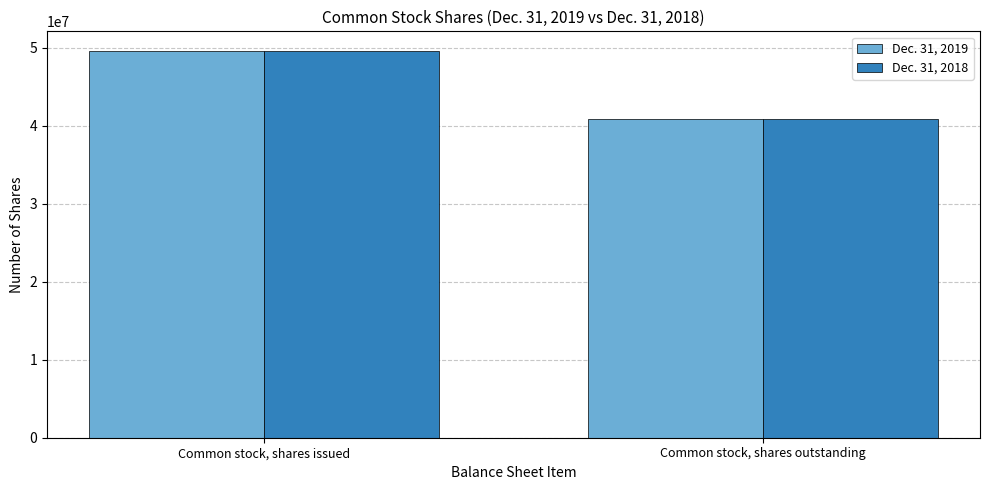

At which label does Dec. 31, 2018 reach its peak?

Common stock, shares issued